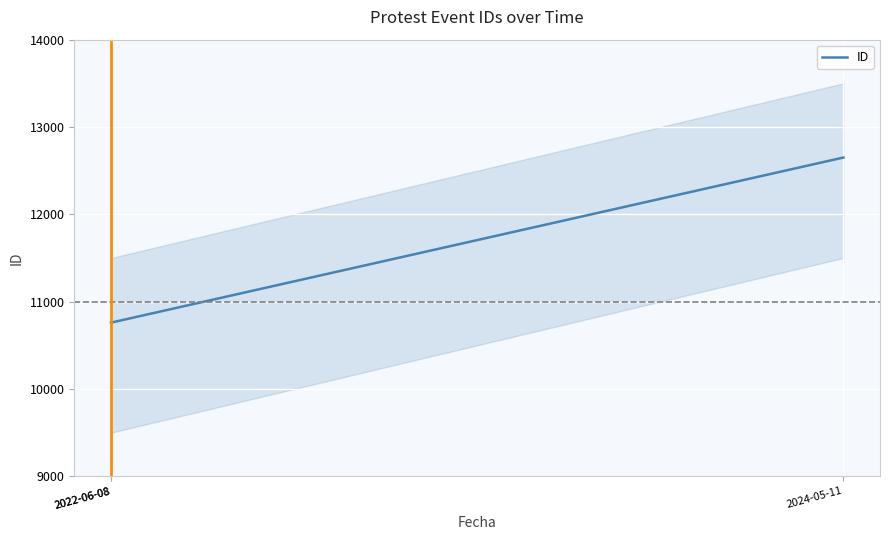

Does the chart display data point markers on the line(s)?

No